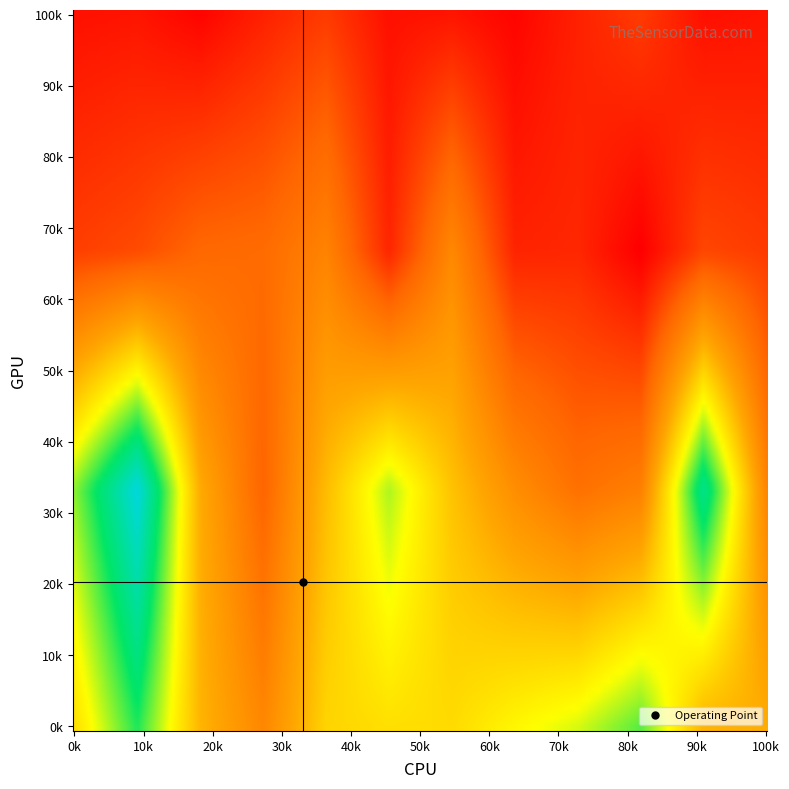

Count the number of categories in the chart.

12